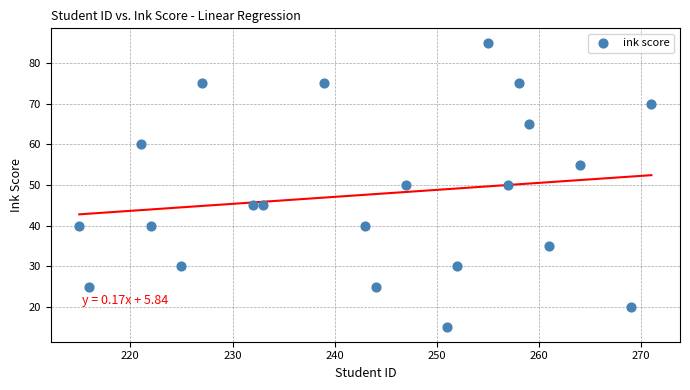

What is the range of Y values (max minus min)?

70